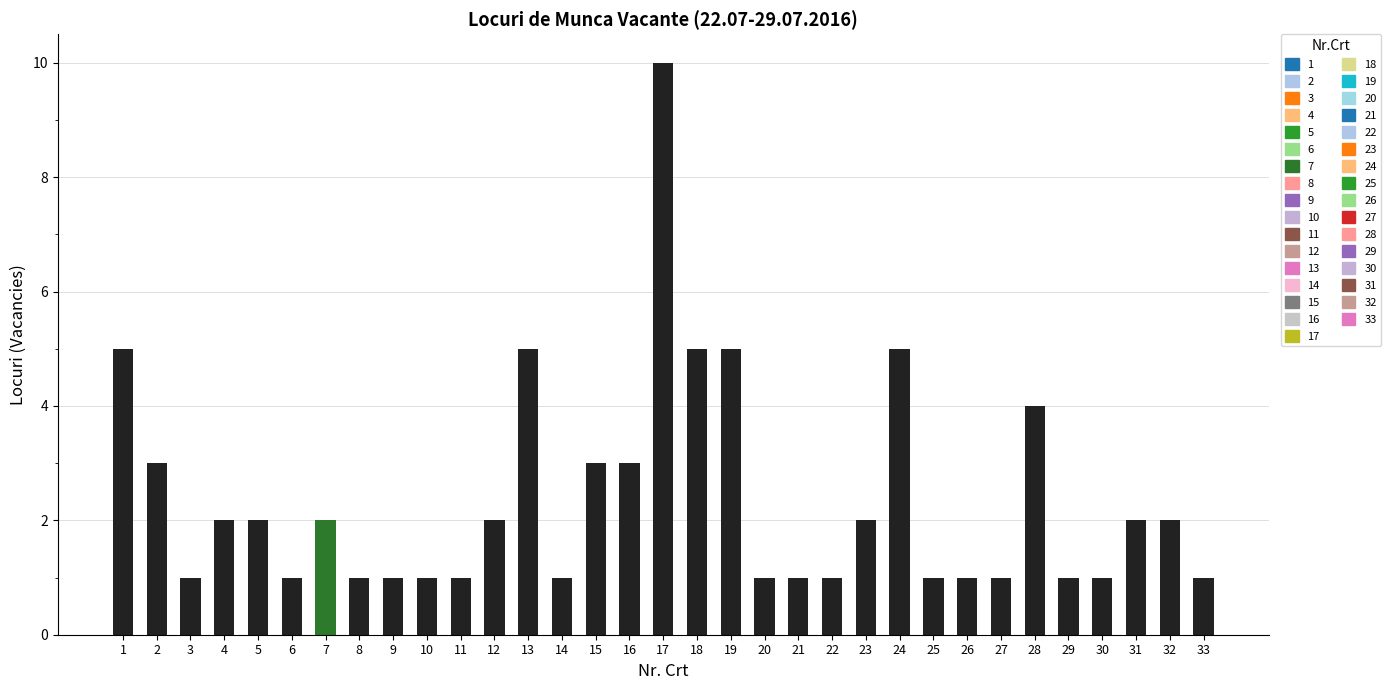

What is the greatest value displayed?

10